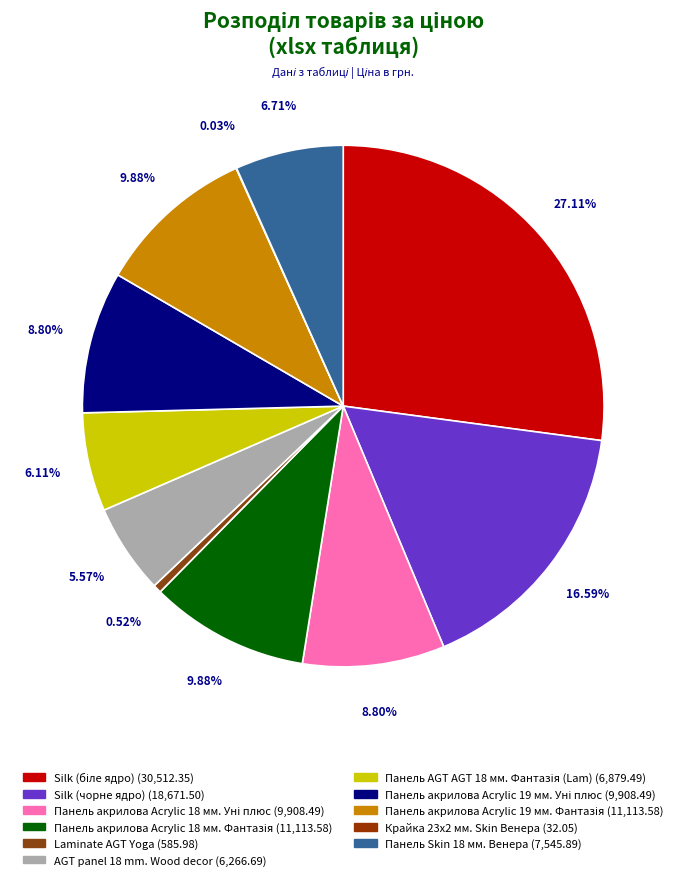

What is the change in value from Панель акрилова Acrylic 19 мм. Уні плюс to Панель Skin 18 мм. Венера?

-2362.6